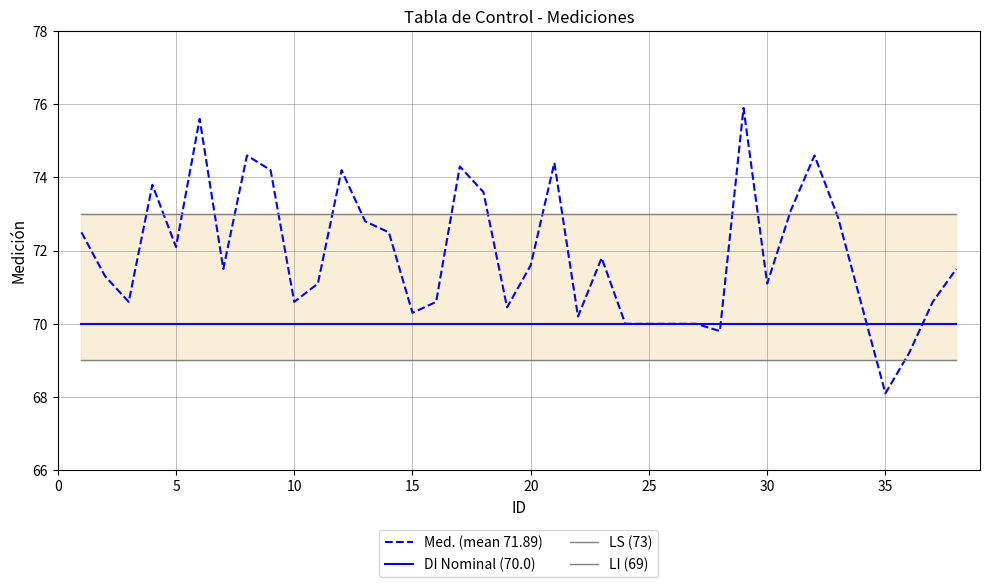

What are all the series names shown in the legend?

Med. (mean 71.89), DI Nominal (70.0), LS (73), LI (69)